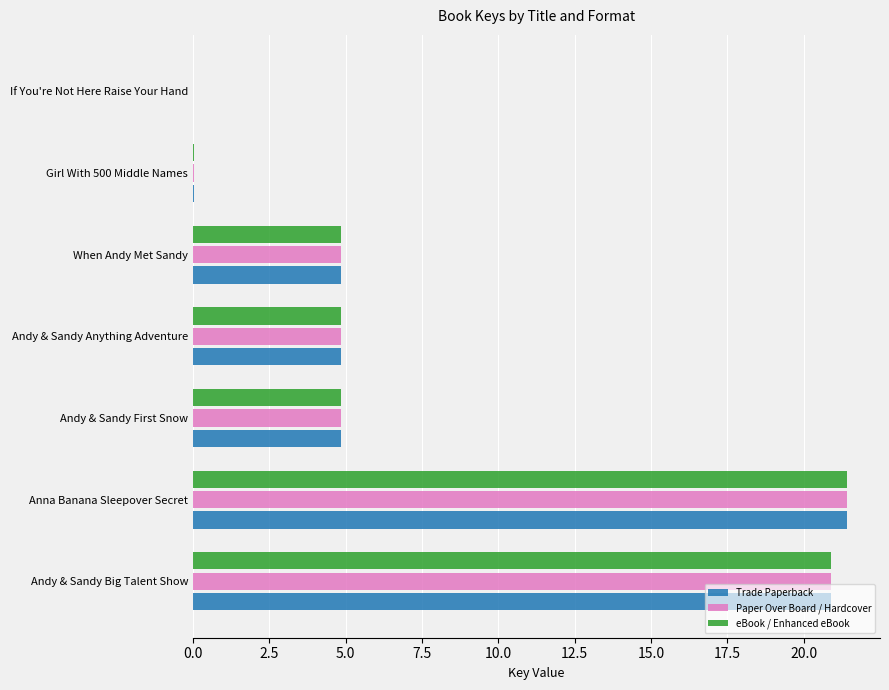

At which category is the sum across all series the highest?

Anna Banana Sleepover Secret